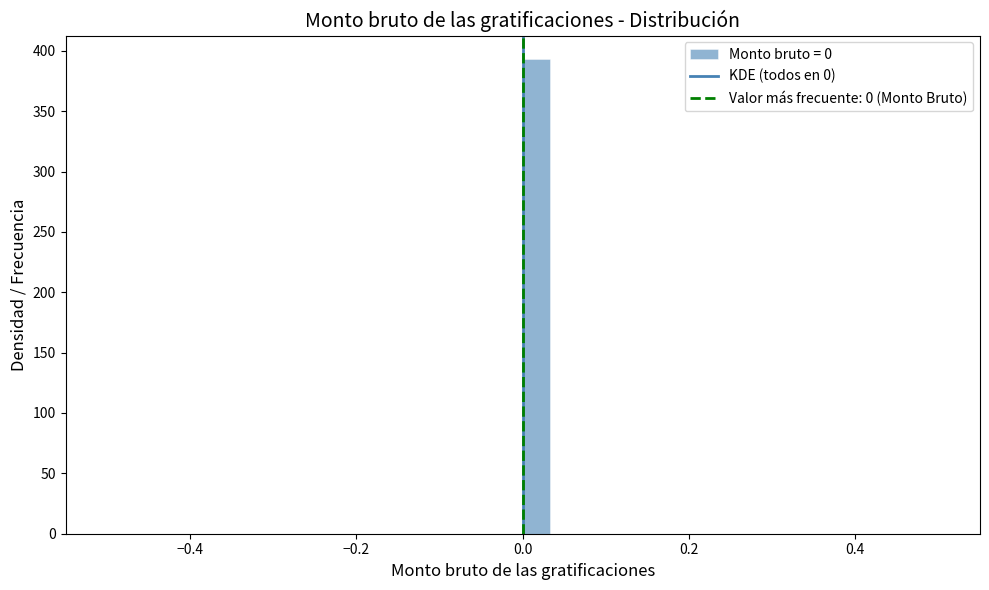

Around what value on the x-axis is the tallest bar? Give the approximate position of its centre, as read against the axis.

0.02